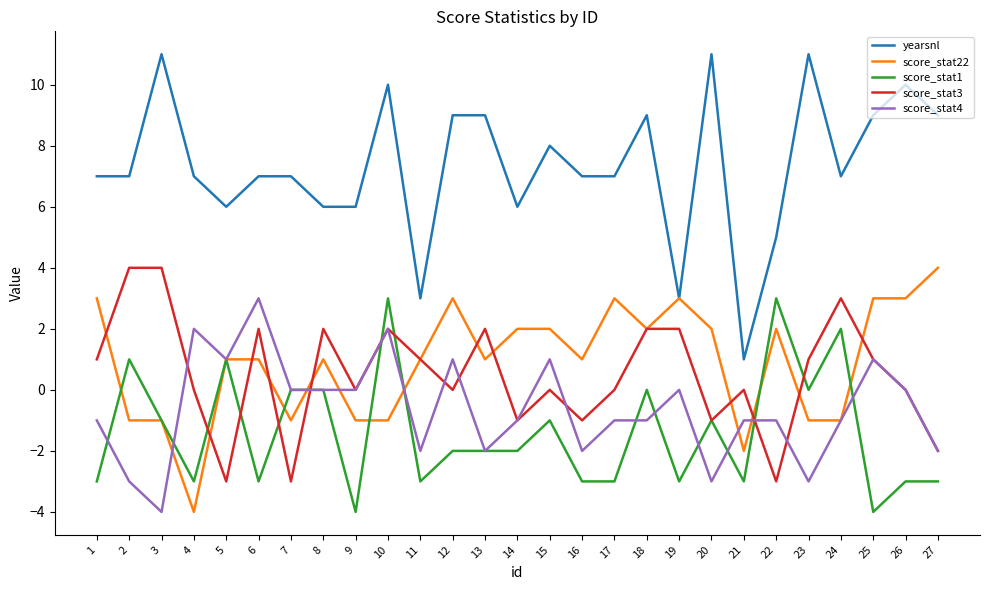

At which category is the sum across all series the highest?

10